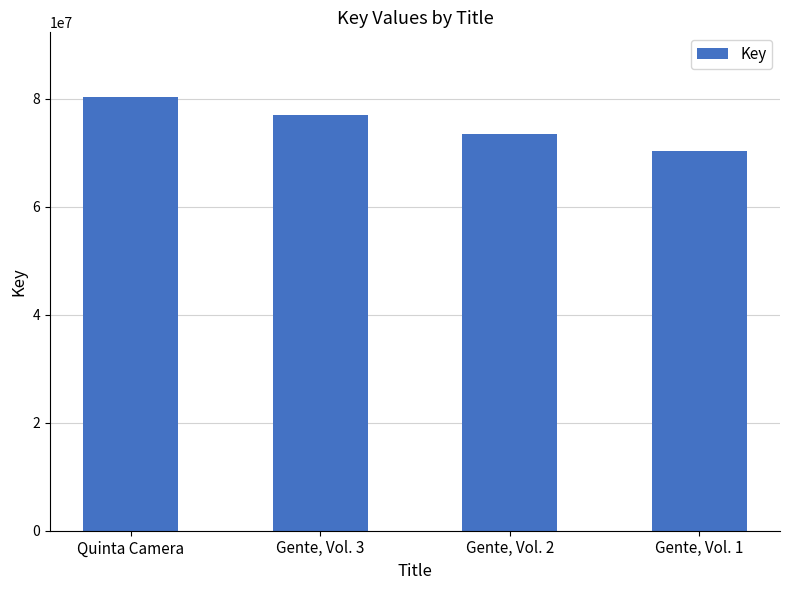

At which label does the data first exceed 76965832?

Quinta Camera